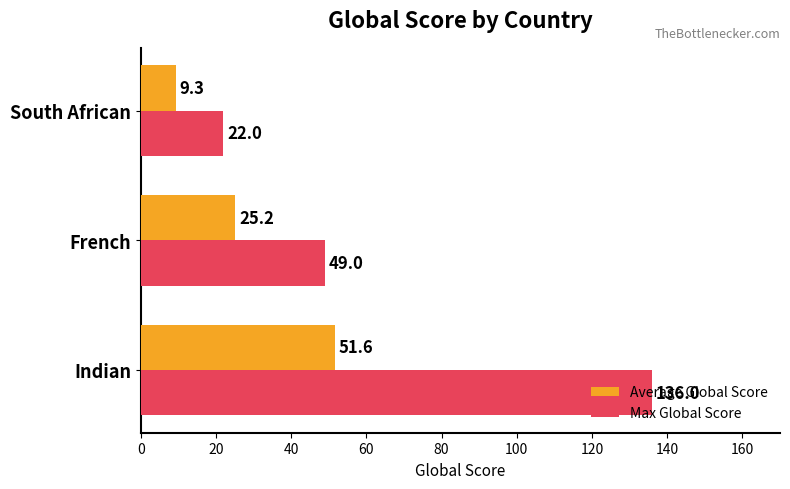

What is the difference between the maximum and minimum values in the Average Global Score series?

42.3